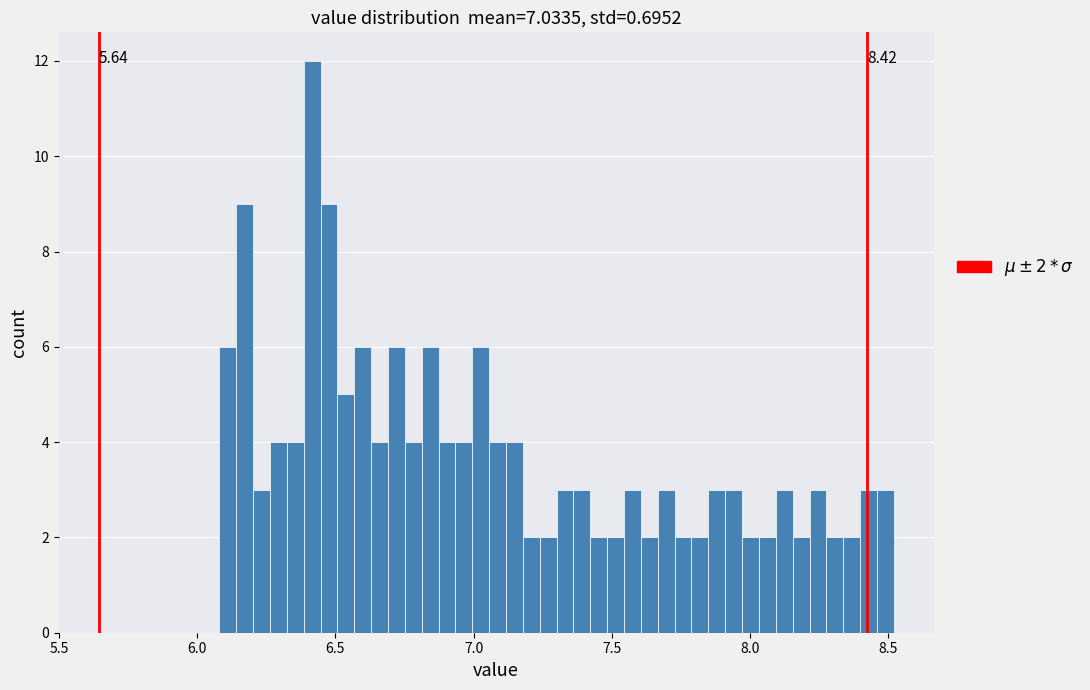

Around what value on the x-axis is the tallest bar? Give the approximate position of its centre, as read against the axis.

6.40